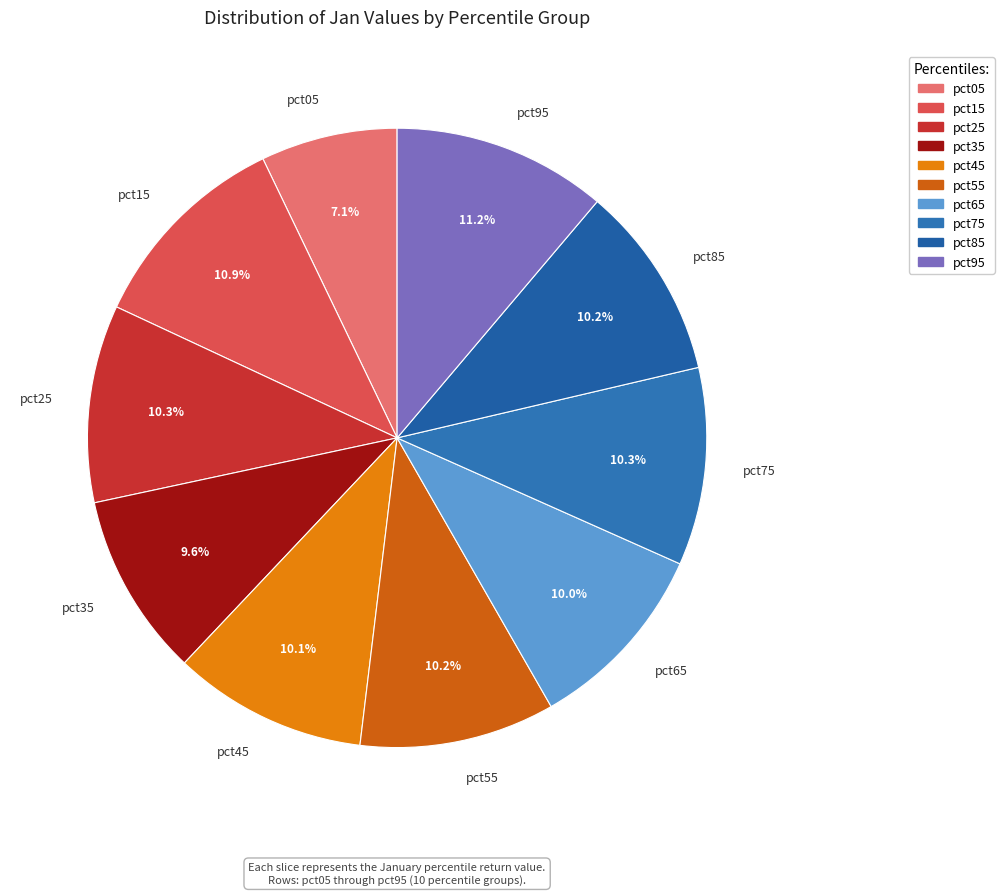

To the nearest percent, what is the combined percentage of pct75 and pct15?

21%